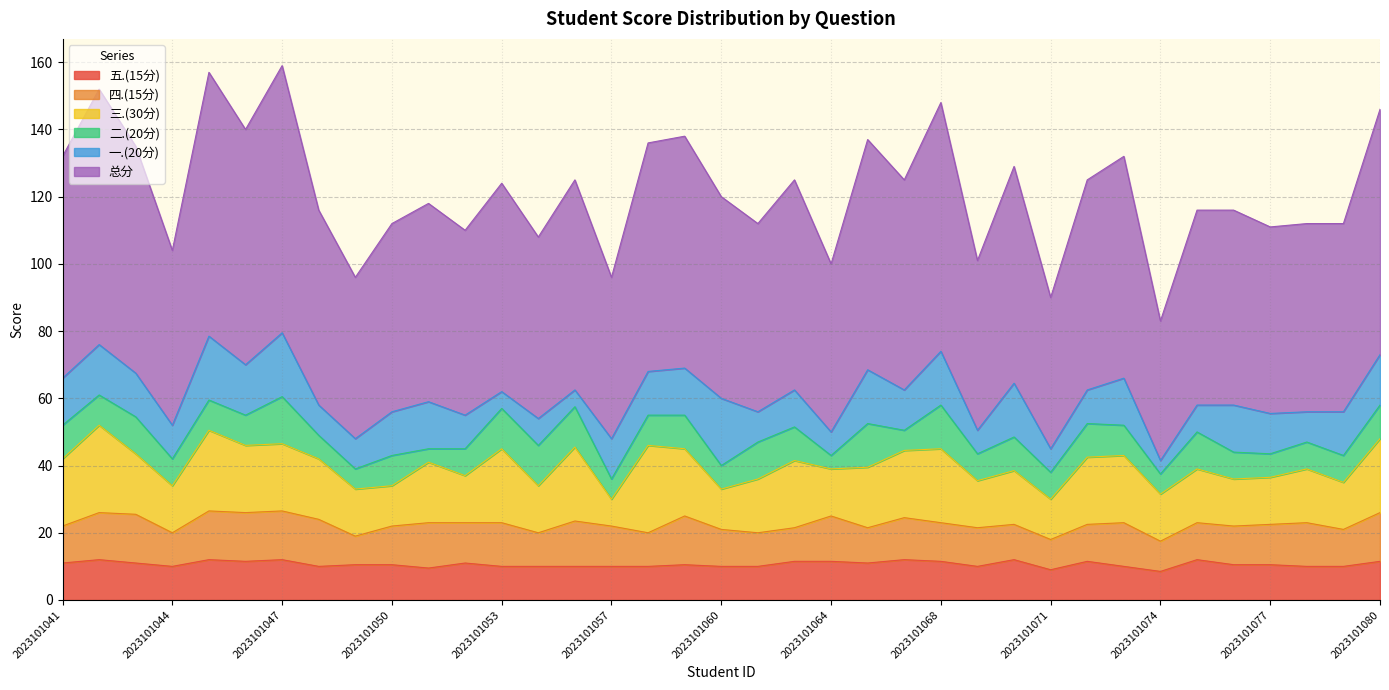

Reading right to left, transcribe all the data shown in this chart.

总分: 73.0	56.0	56.0	55.5	58.0	58.0	41.5	66.0	62.5	45.0	64.5	50.5	74.0	62.5	68.5	50.0	62.5	56.0	60.0	69.0	68.0	48.0	62.5	54.0	62.0	55.0	59.0	56.0	48.0	58.0	79.5	70.0	78.5	52.0	67.5	76.0	66.0
一.(20分): 15.0	13.0	9.0	12.0	14.0	8.0	4.0	14.0	10.0	7.0	16.0	7.0	16.0	12.0	16.0	7.0	11.0	9.0	20.0	14.0	13.0	12.0	5.0	8.0	5.0	10.0	14.0	13.0	9.0	9.0	19.0	15.0	19.0	10.0	13.0	15.0	14.0
二.(20分): 10.0	8.0	8.0	7.0	8.0	11.0	6.0	9.0	10.0	8.0	10.0	8.0	13.0	6.0	13.0	4.0	10.0	11.0	7.0	10.0	9.0	6.0	12.0	12.0	12.0	8.0	4.0	9.0	6.0	7.0	14.0	9.0	9.0	8.0	11.0	9.0	10.0
三.(30分): 22.0	14.0	16.0	14.0	14.0	16.0	14.0	20.0	20.0	12.0	16.0	14.0	22.0	20.0	18.0	14.0	20.0	16.0	12.0	20.0	26.0	8.0	22.0	14.0	22.0	14.0	18.0	12.0	14.0	18.0	20.0	20.0	24.0	14.0	18.0	26.0	20.0
四.(15分): 14.5	11.0	13.0	12.0	11.5	11.0	9.0	13.0	11.0	9.0	10.5	11.5	11.5	12.5	10.5	13.5	10.0	10.0	11.0	14.5	10.0	12.0	13.5	10.0	13.0	12.0	13.5	11.5	8.5	14.0	14.5	14.5	14.5	10.0	14.5	14.0	11.0
五.(15分): 11.5	10.0	10.0	10.5	10.5	12.0	8.5	10.0	11.5	9.0	12.0	10.0	11.5	12.0	11.0	11.5	11.5	10.0	10.0	10.5	10.0	10.0	10.0	10.0	10.0	11.0	9.5	10.5	10.5	10.0	12.0	11.5	12.0	10.0	11.0	12.0	11.0